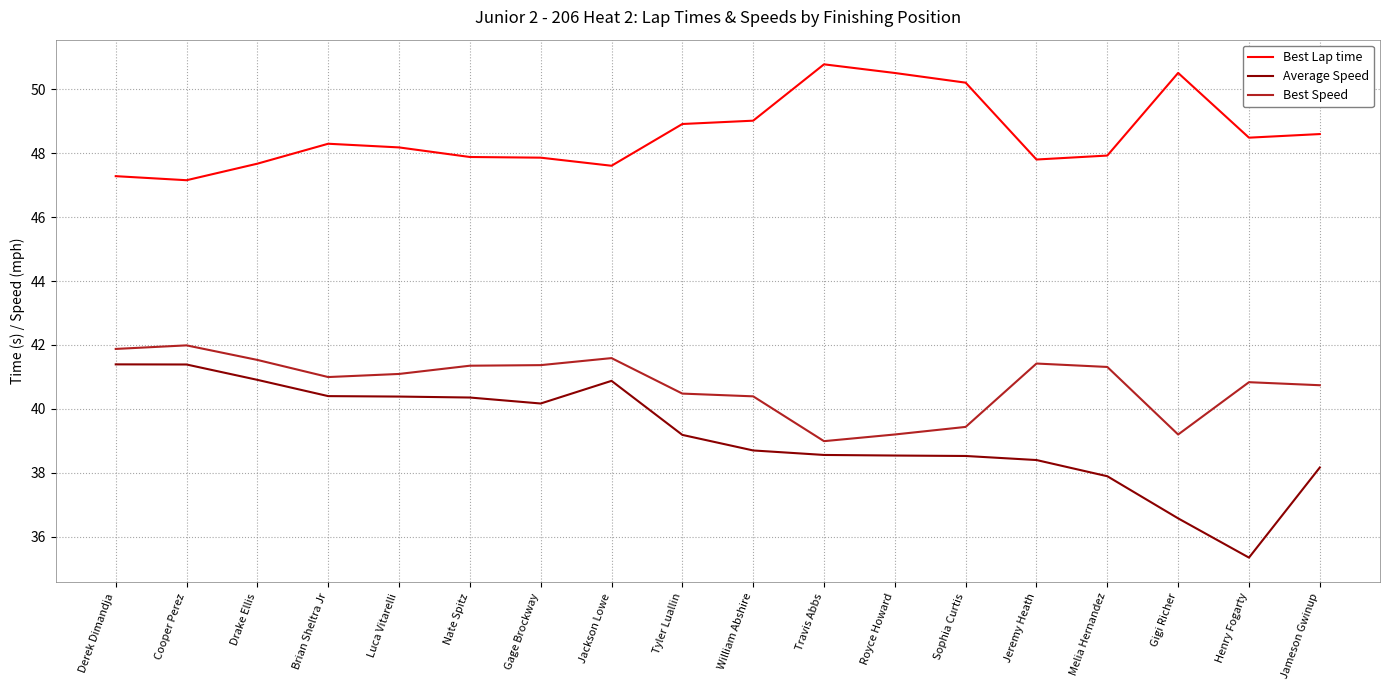

True or false: Best Lap time and Best Speed cross at least once.

False